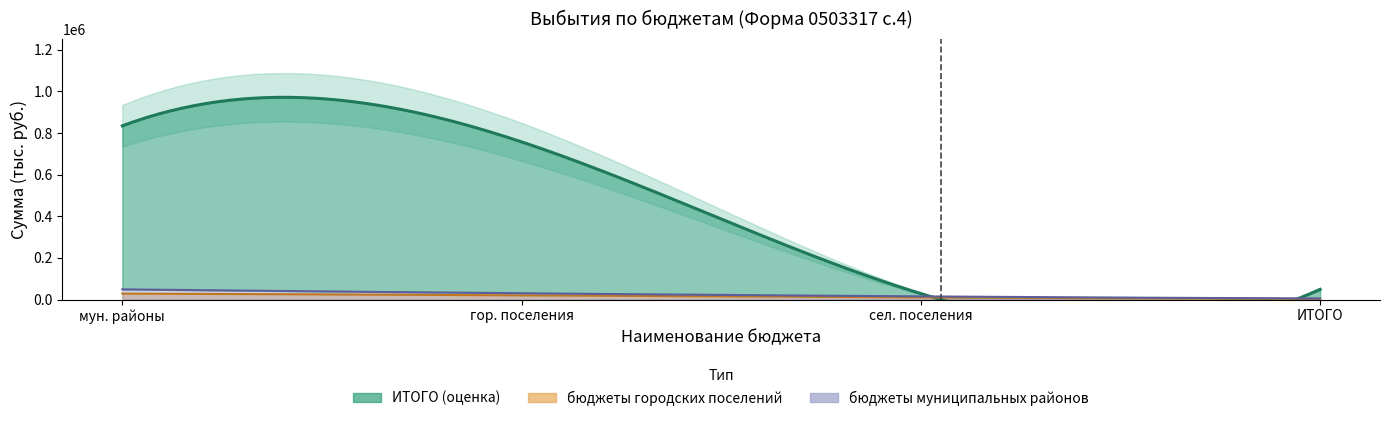

True or false: бюджеты муниципальных районов and ИТОГО cross at least once.

False